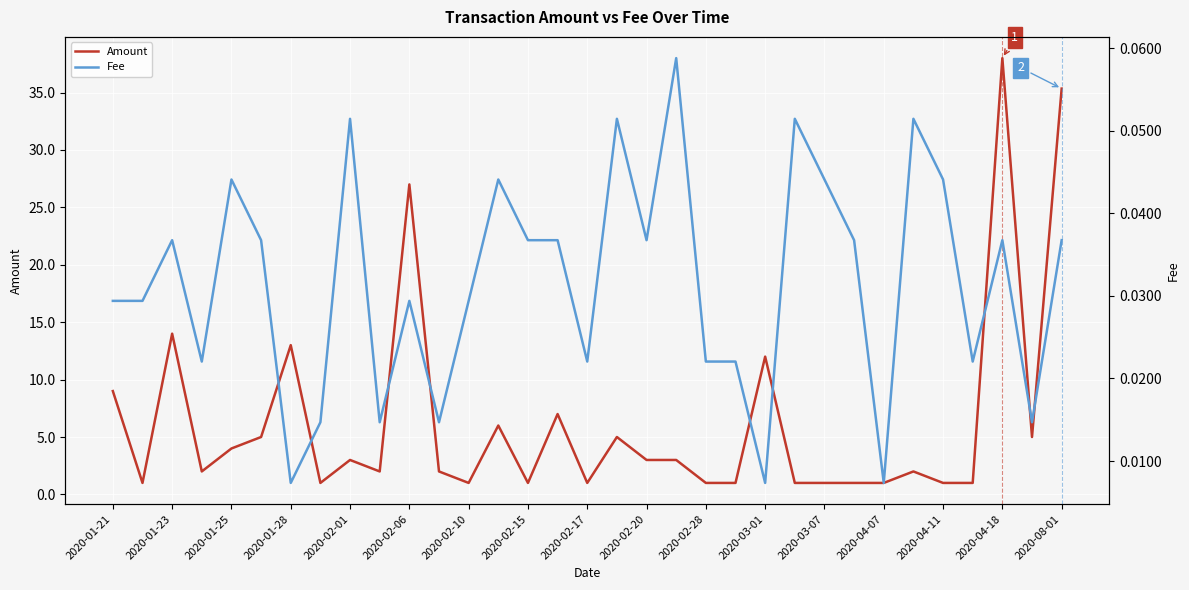

What are all the series names shown in the legend?

Amount, Fee